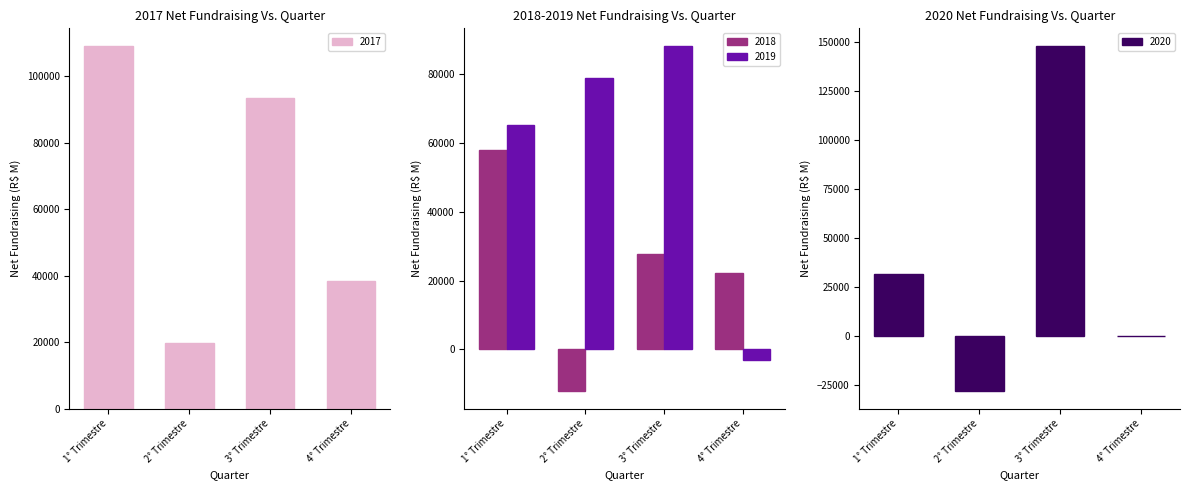

Which series has the largest total across all categories?

2017